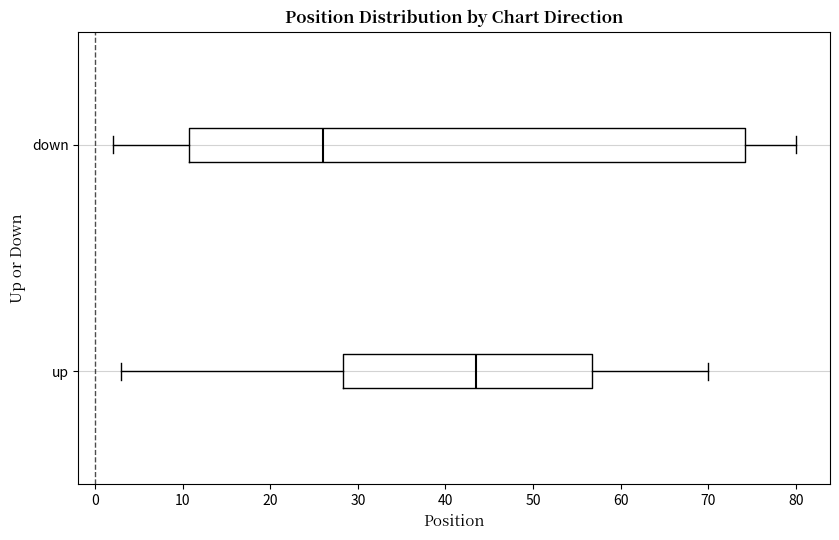

Which box's median line is the furthest to the right?

up